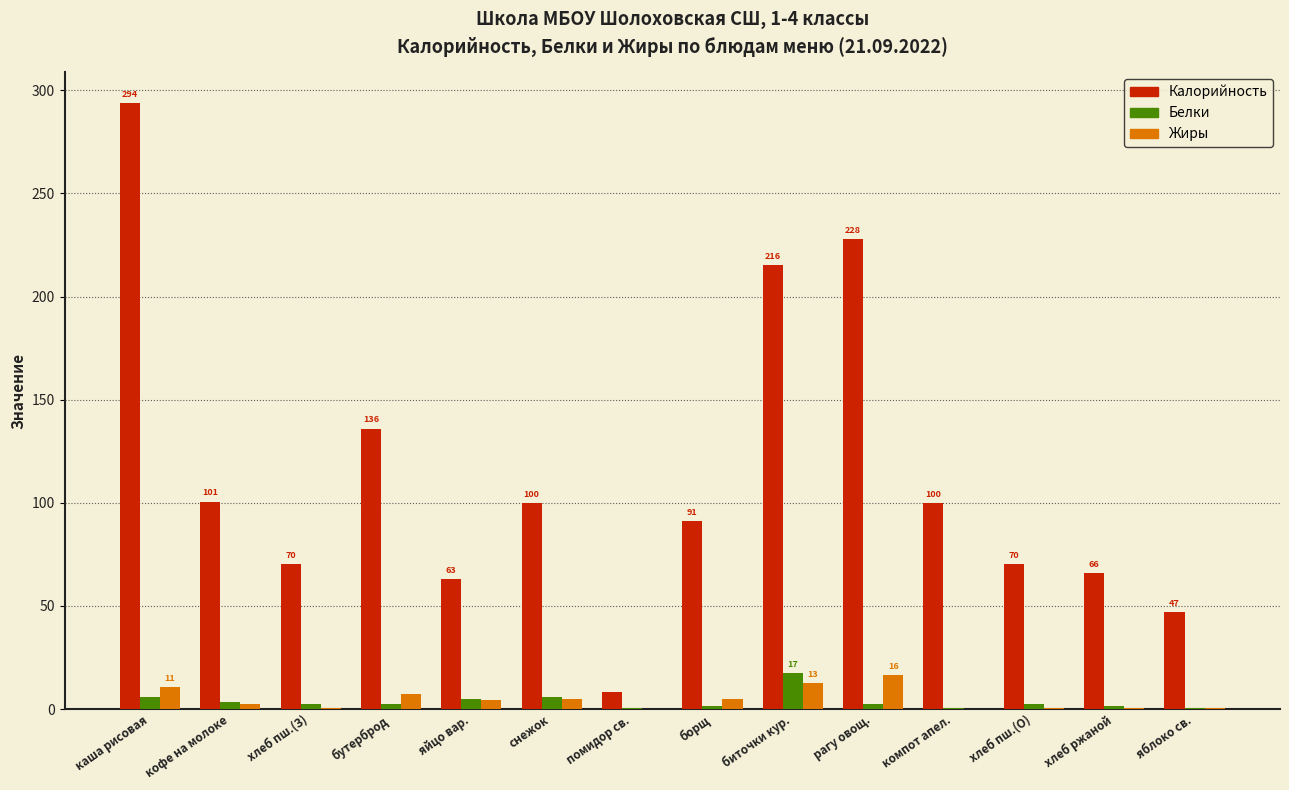

Is it true that Калорийность equals 136.0 at бутерброд?

True